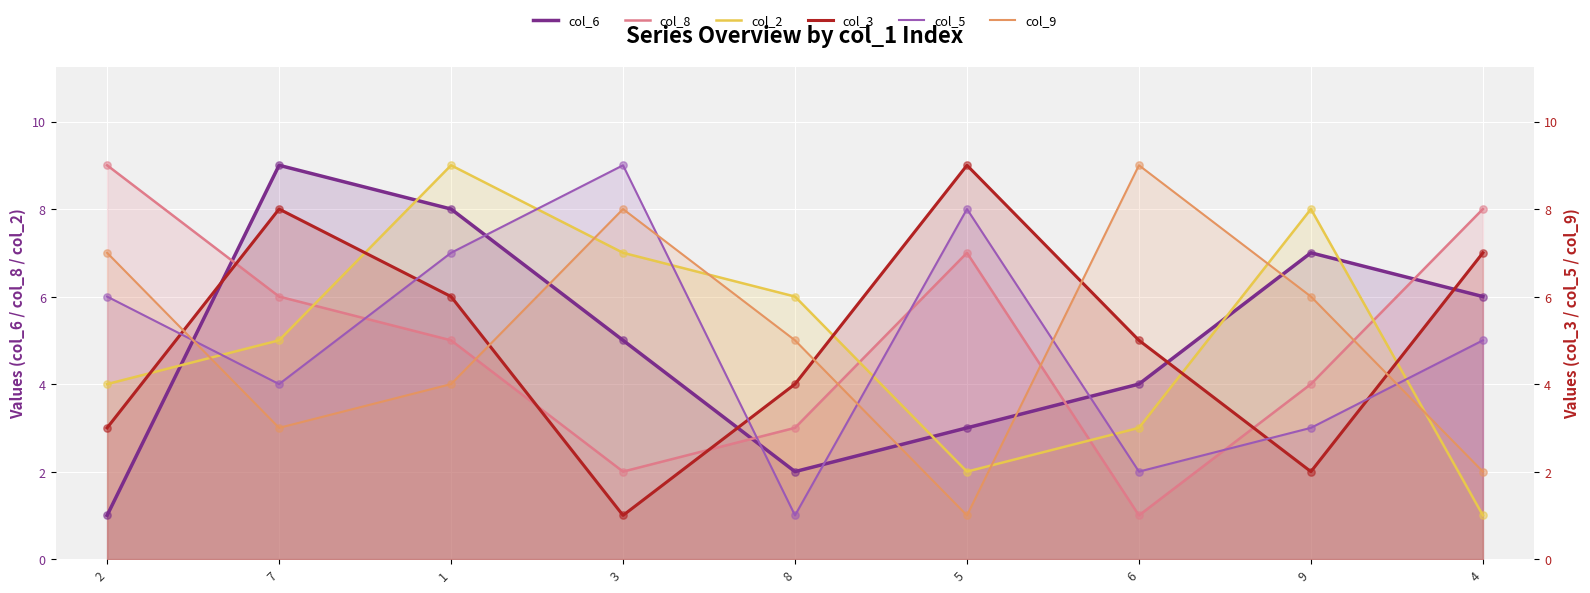

What is the total value across all series at 4?

29